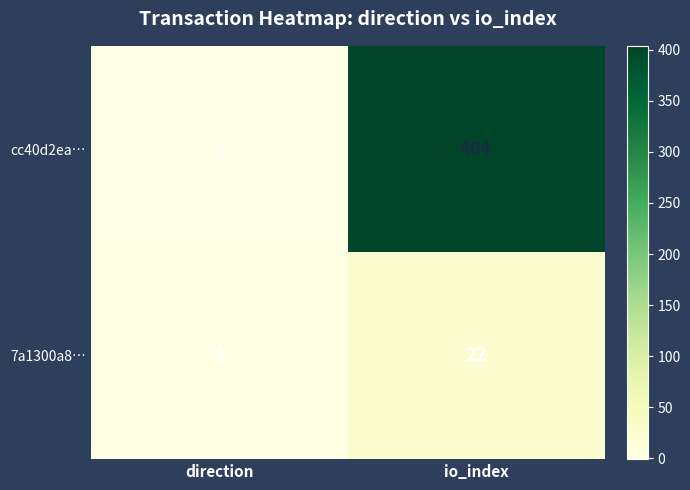

At which label is cc40d2ea… closest to 201?

direction